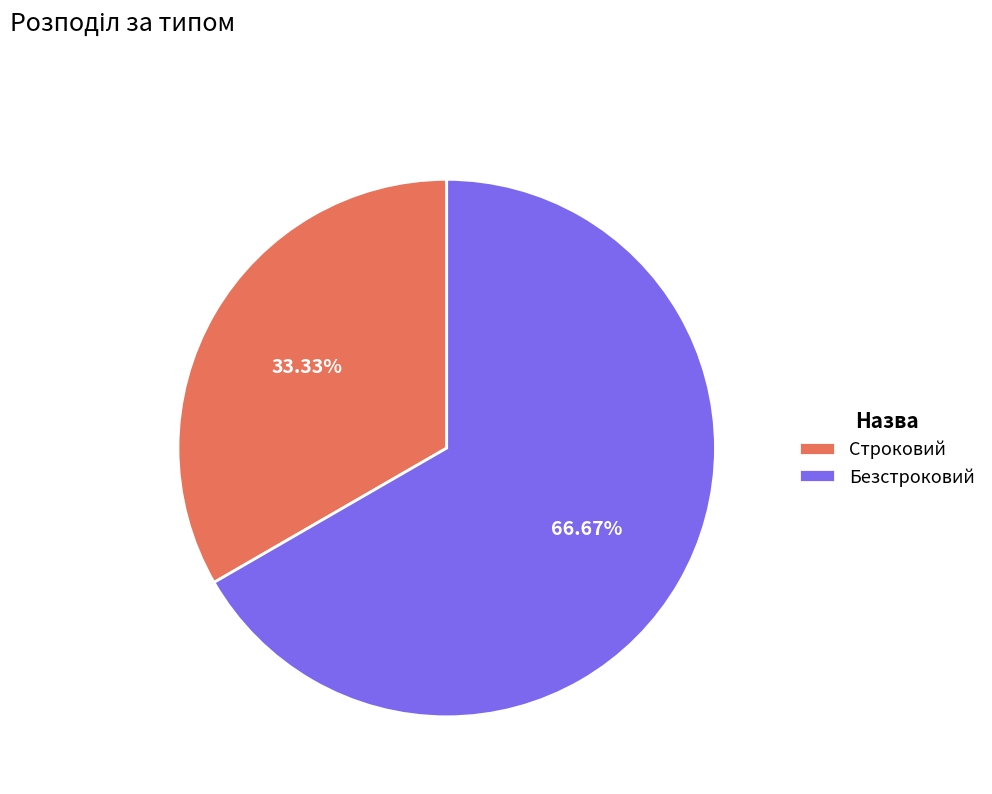

Do Безстроковий and Строковий together represent more than half of the pie?

Yes